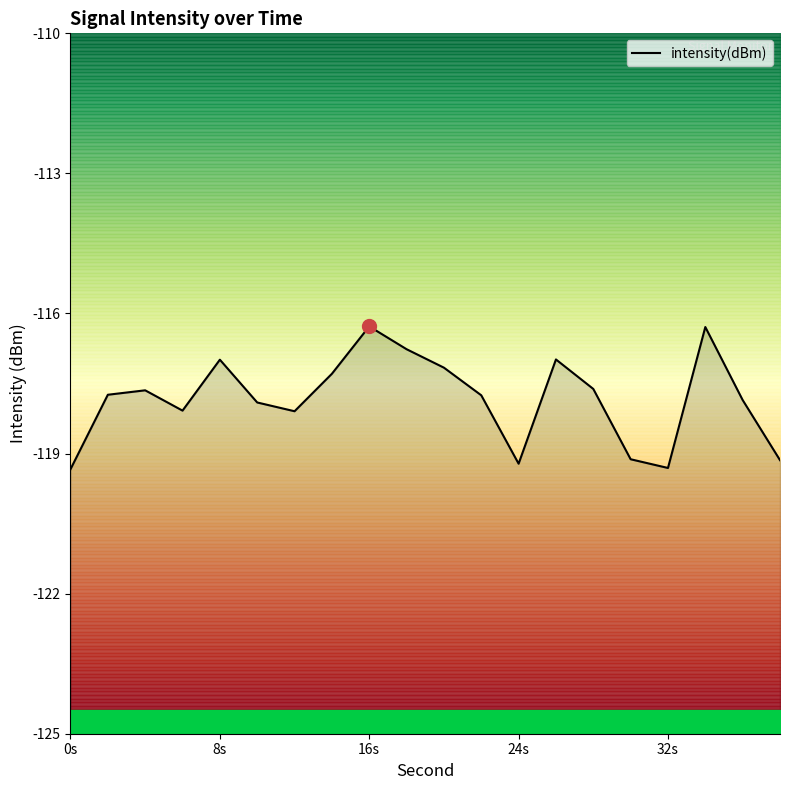

What is the greatest value displayed?

-116.3